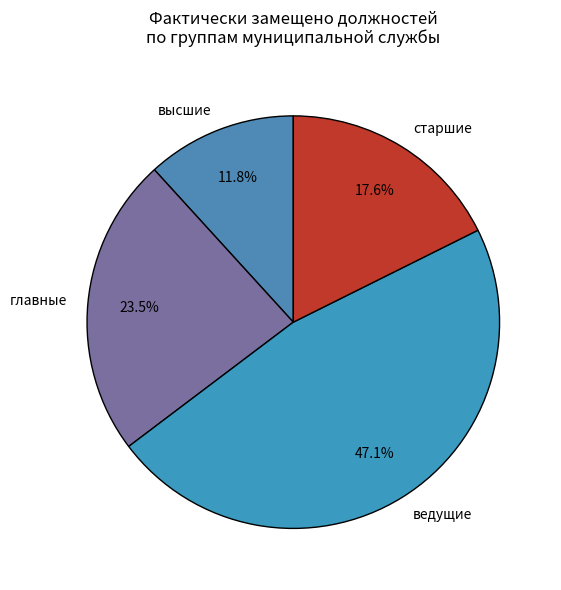

Between главные and высшие, which is larger?

главные